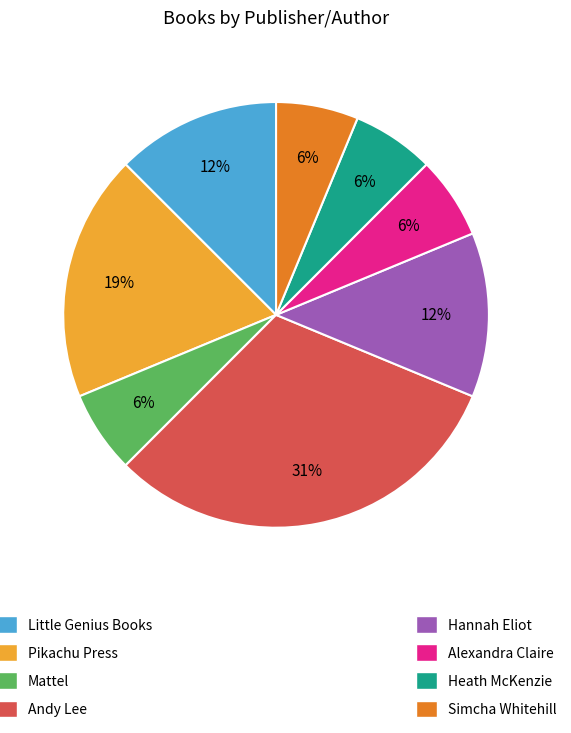

Is there a majority slice in this chart?

No